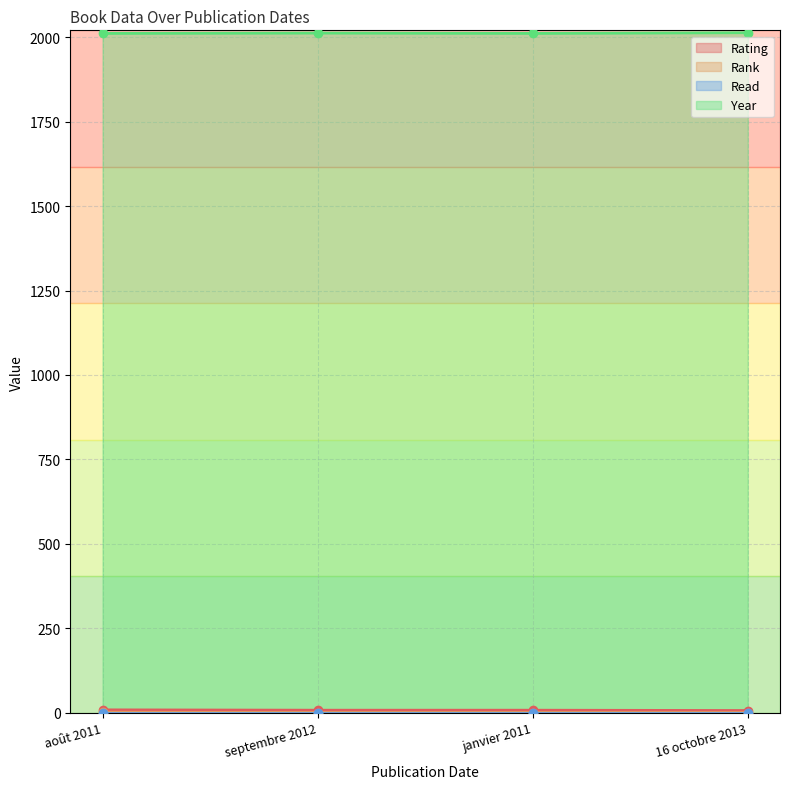

The value of Year at 16 octobre 2013 is 2013. True or false?

True